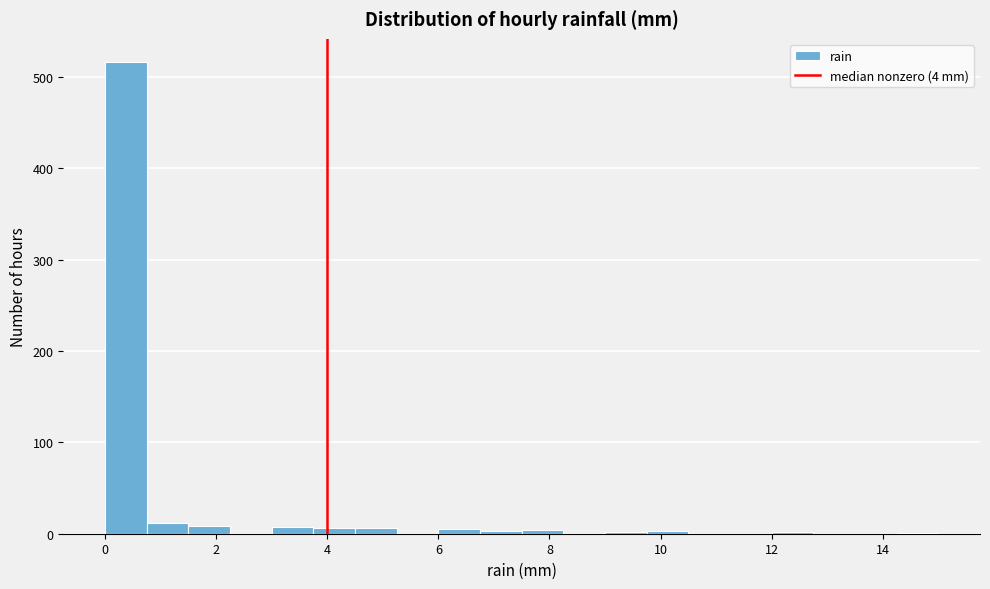

Around what value on the x-axis is the tallest bar? Give the approximate position of its centre, as read against the axis.

0.4